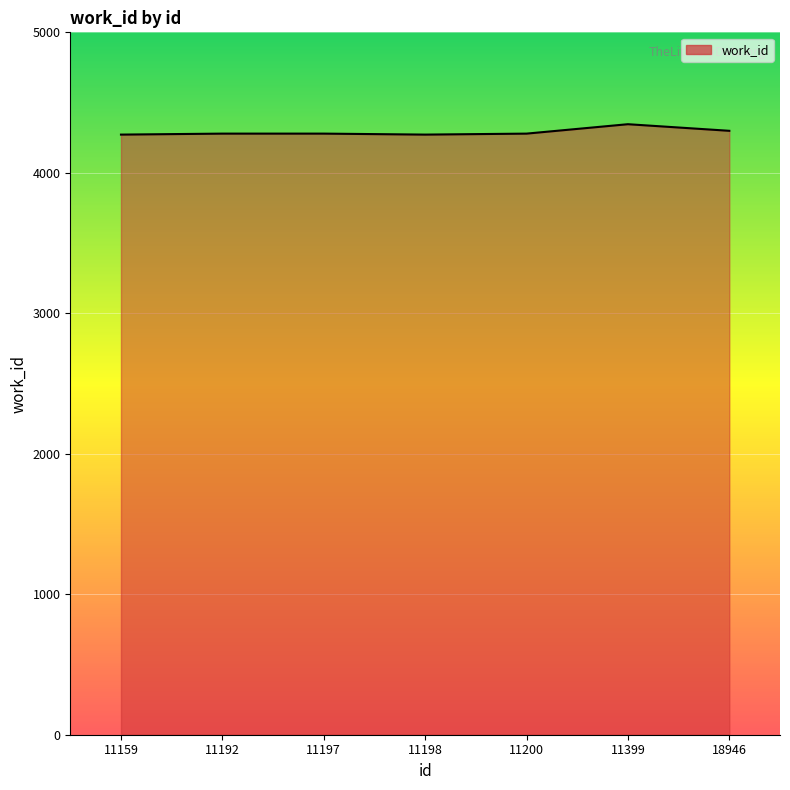

What is the difference between the second highest and minimum values?

27